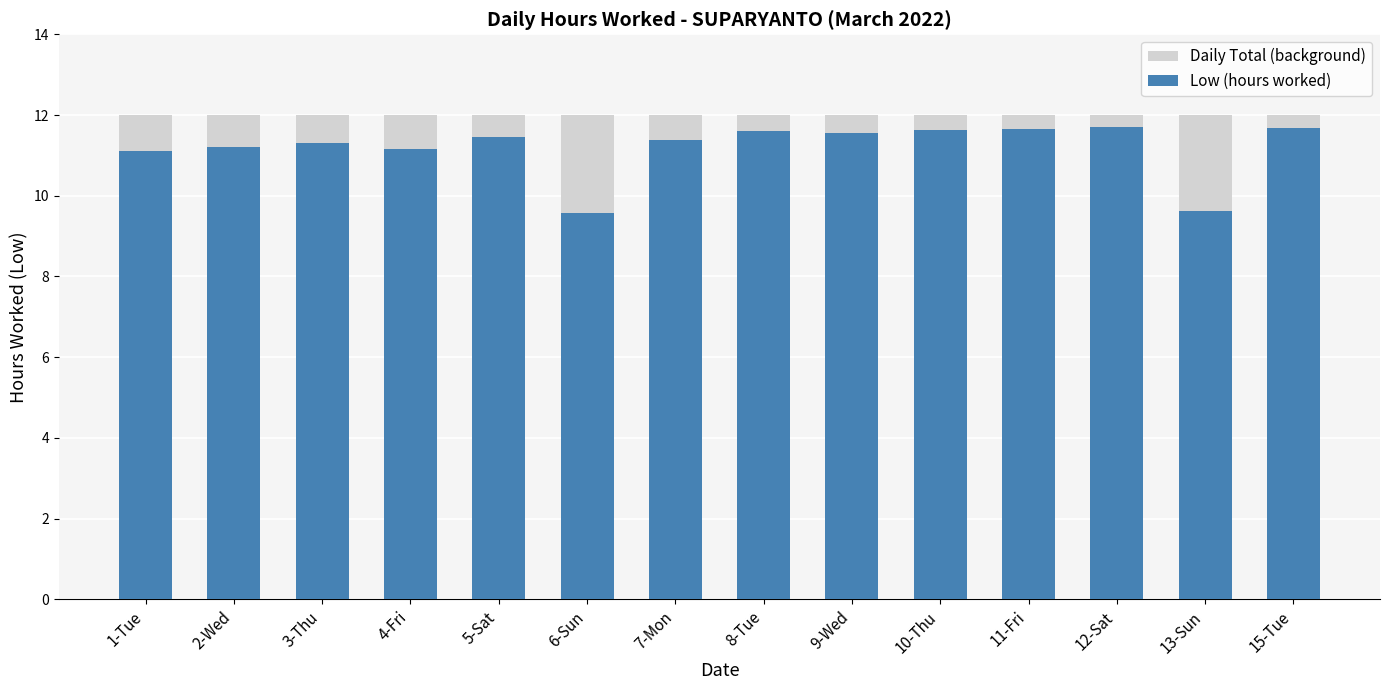

Is it true that Daily Total (background) equals 12.0 at 9-Wed?

True